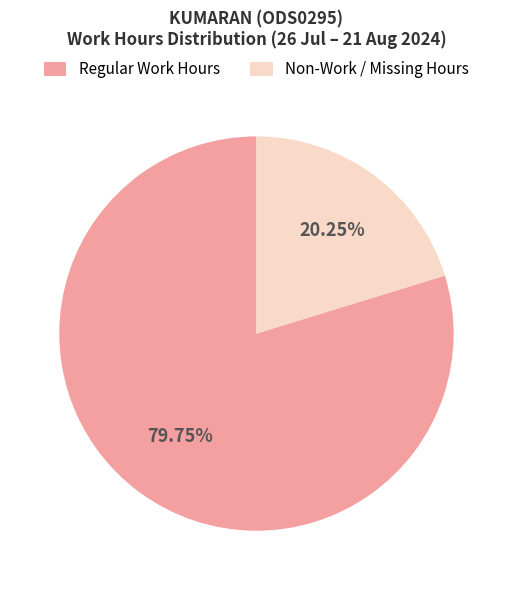

Is there any slice that represents more than half of the pie?

Yes